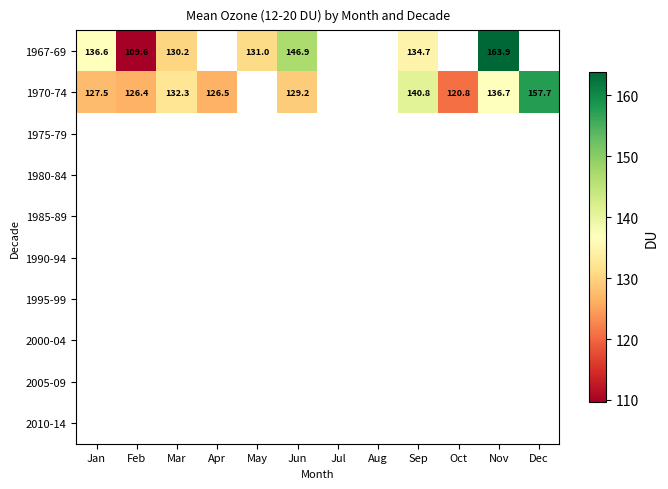

At how many categories does at least one series exceed 136?

5